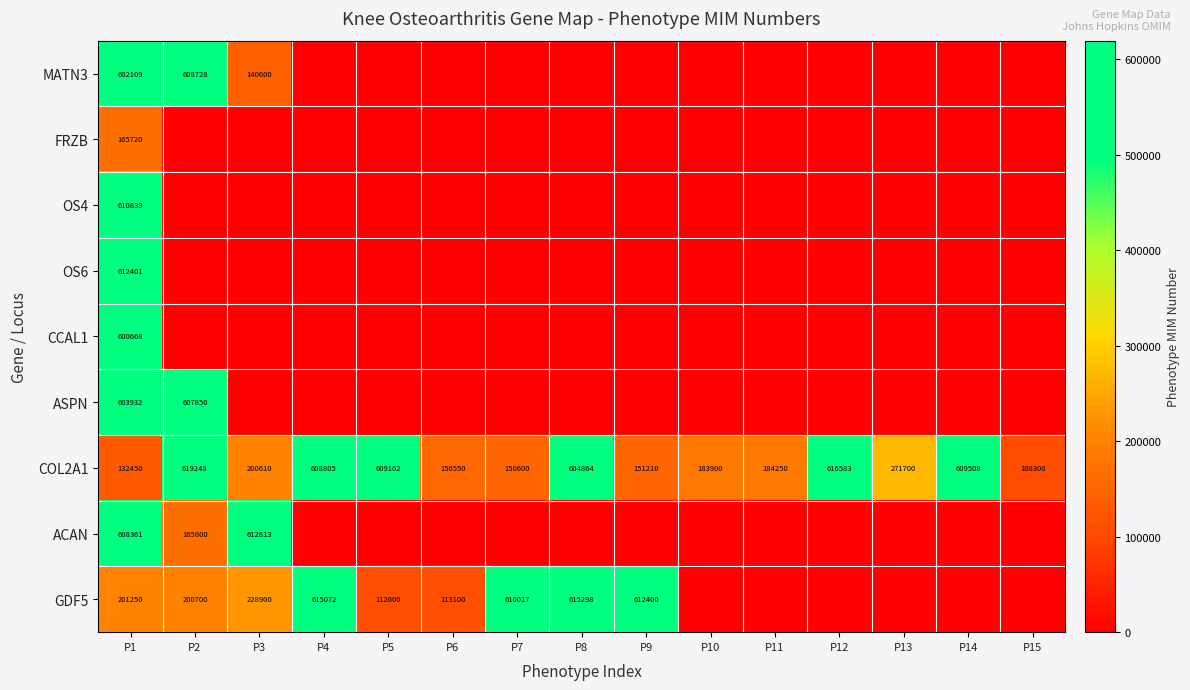

The value of GDF5 at P3 is 228900. True or false?

True